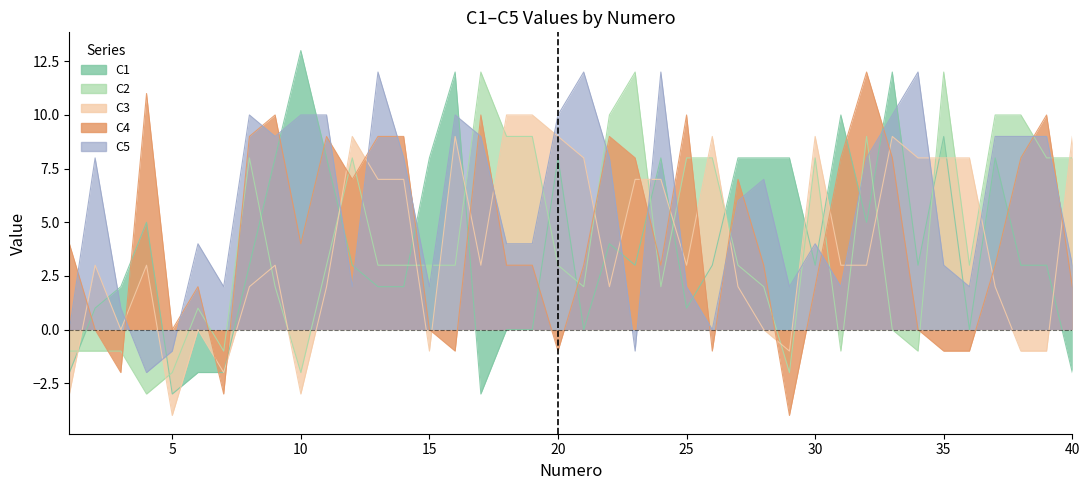

Which has a higher value, 30 or 28?

28